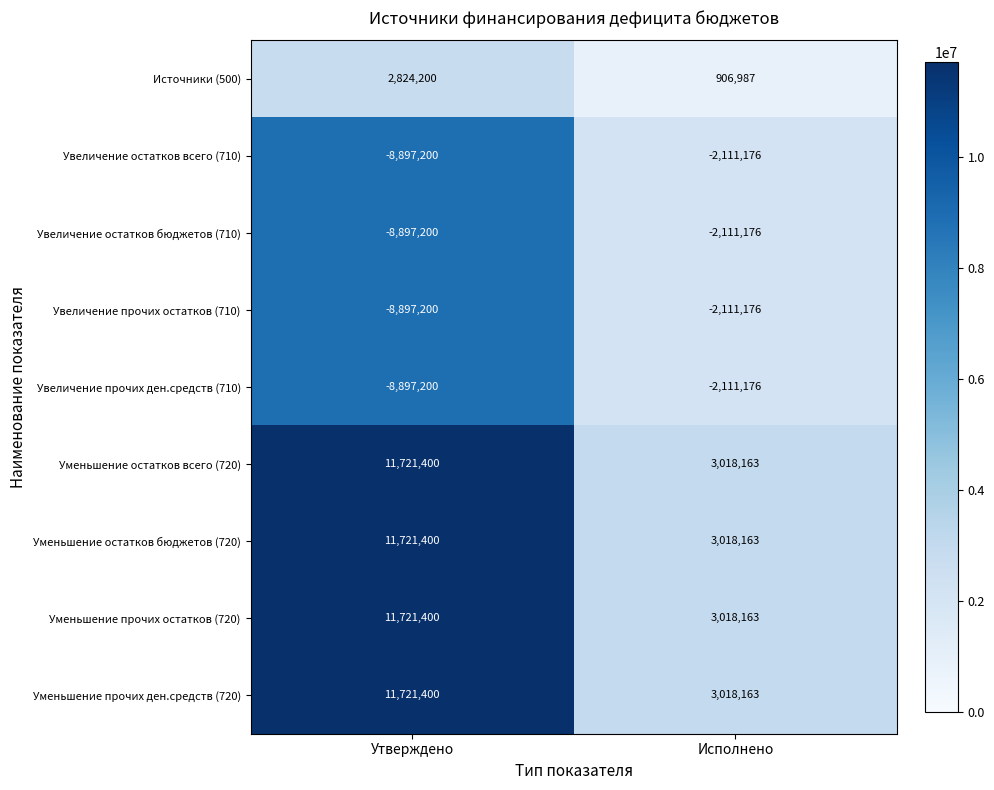

At how many categories does at least one series exceed 2537075?

2